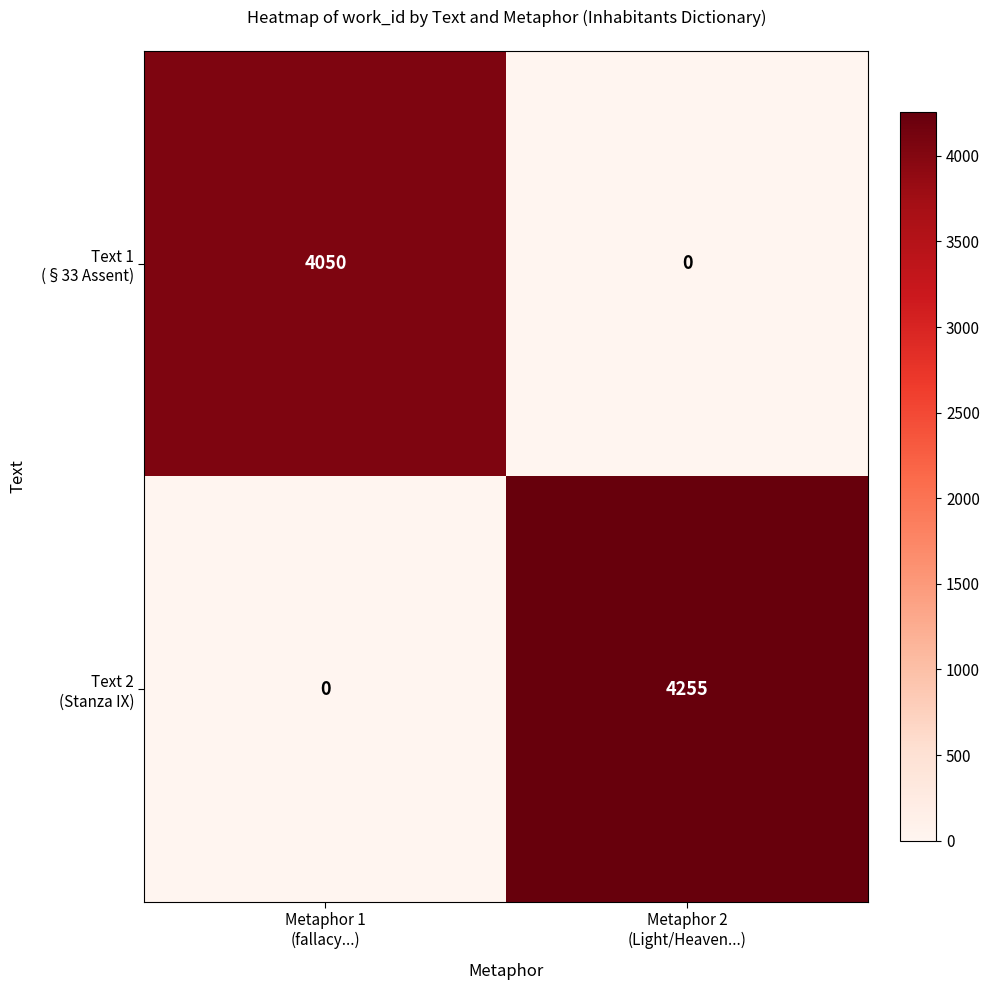

What is the greatest value displayed?

4255